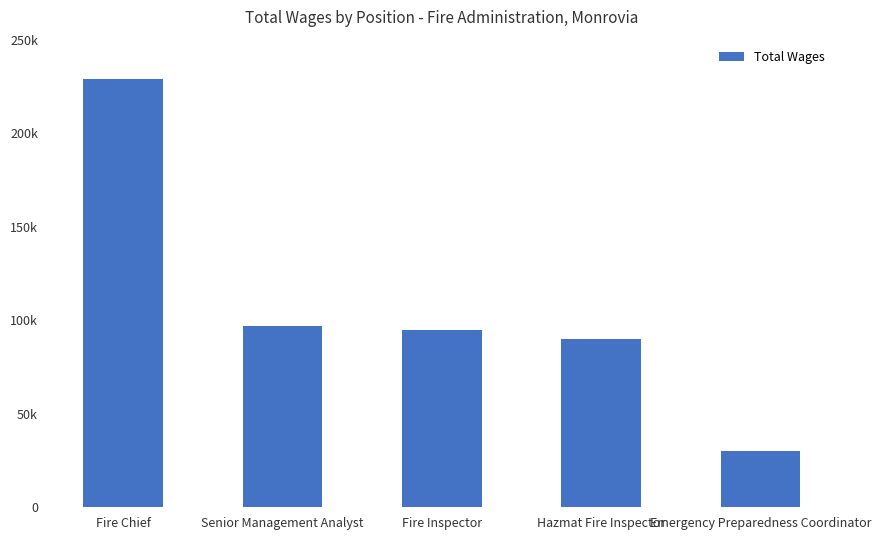

At which category does the chart reach its peak across all series?

Fire Chief